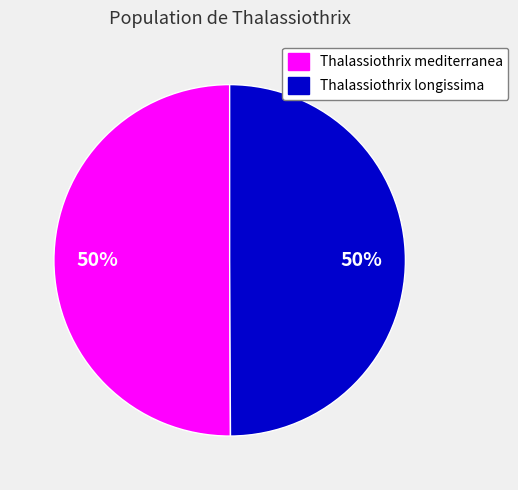

True or false: Thalassiothrix longissima accounts for 62% of the total.

False